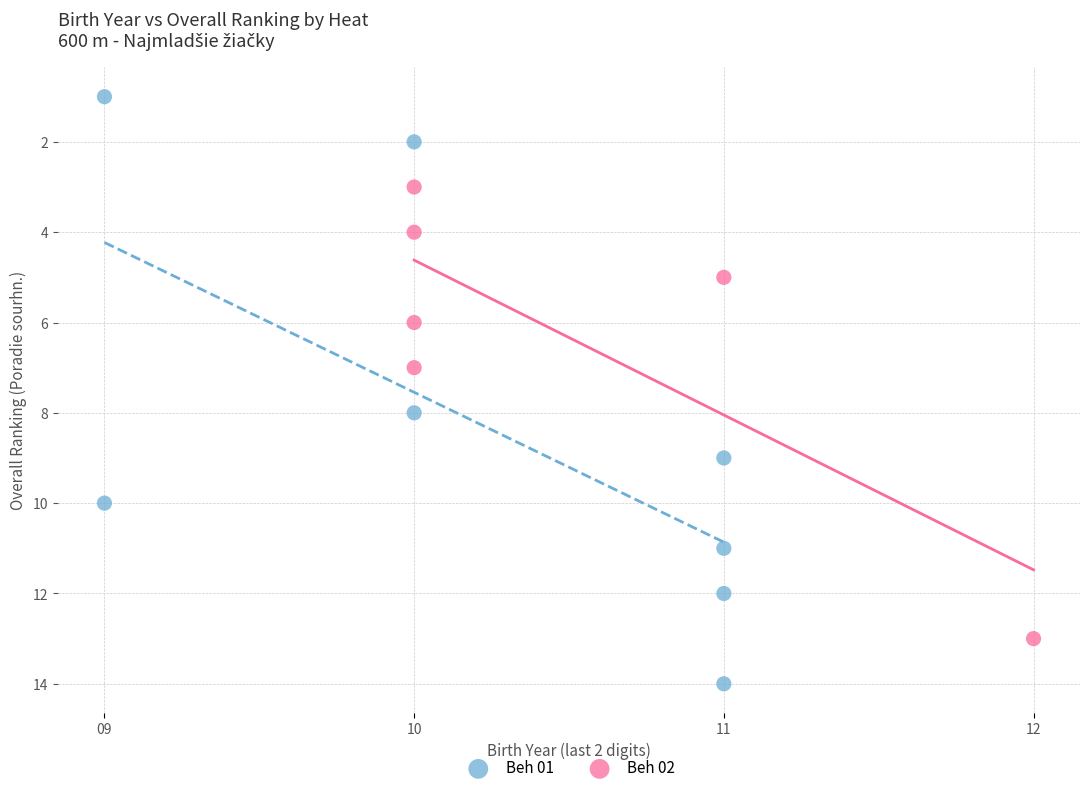

Which series contains the highest Y value?

Beh 01